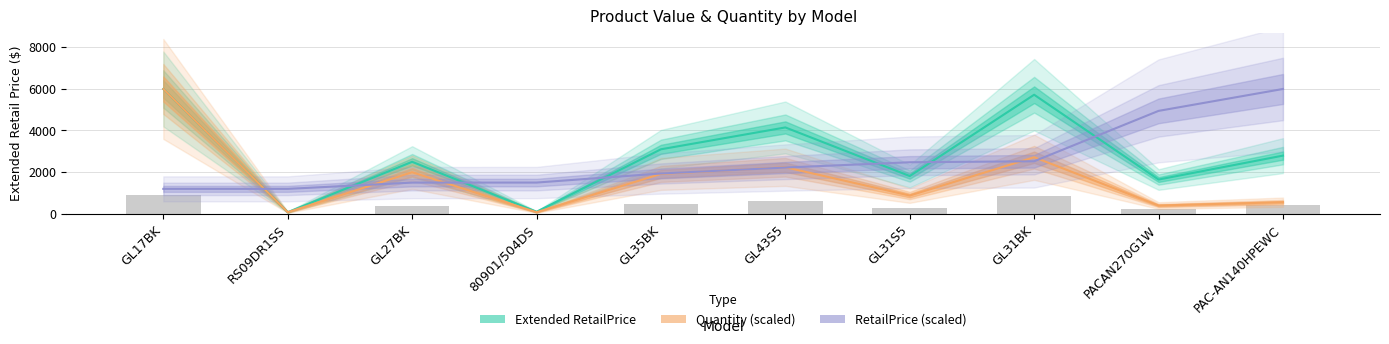

Which category has the highest value in the Quantity series?

GL17BK